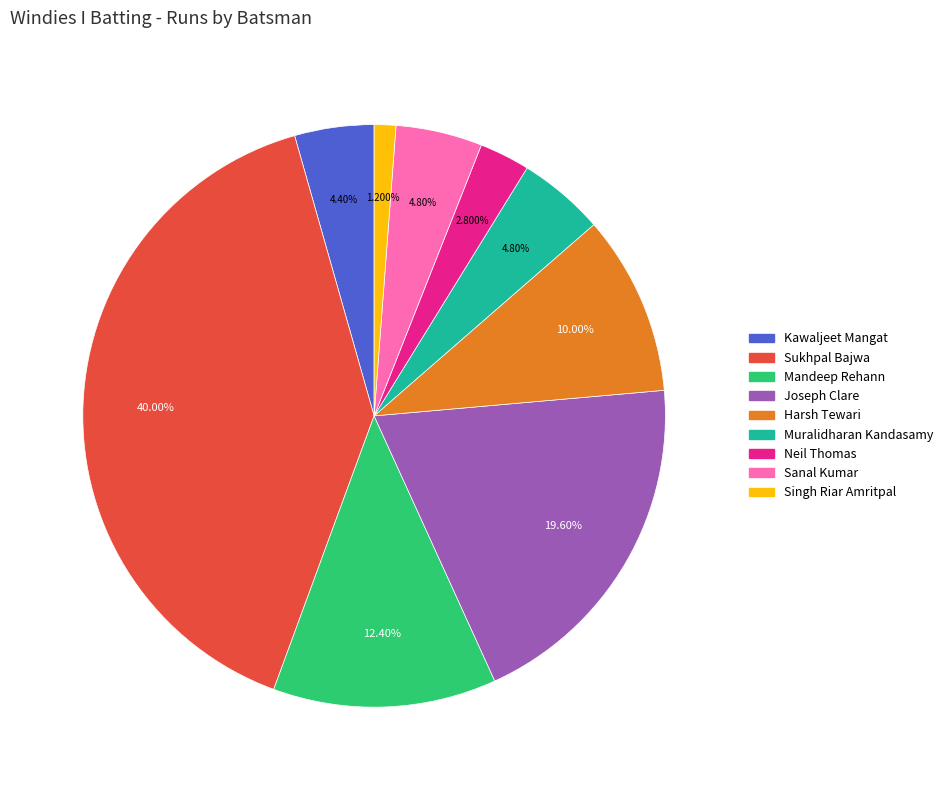

Does any single category account for the majority?

No